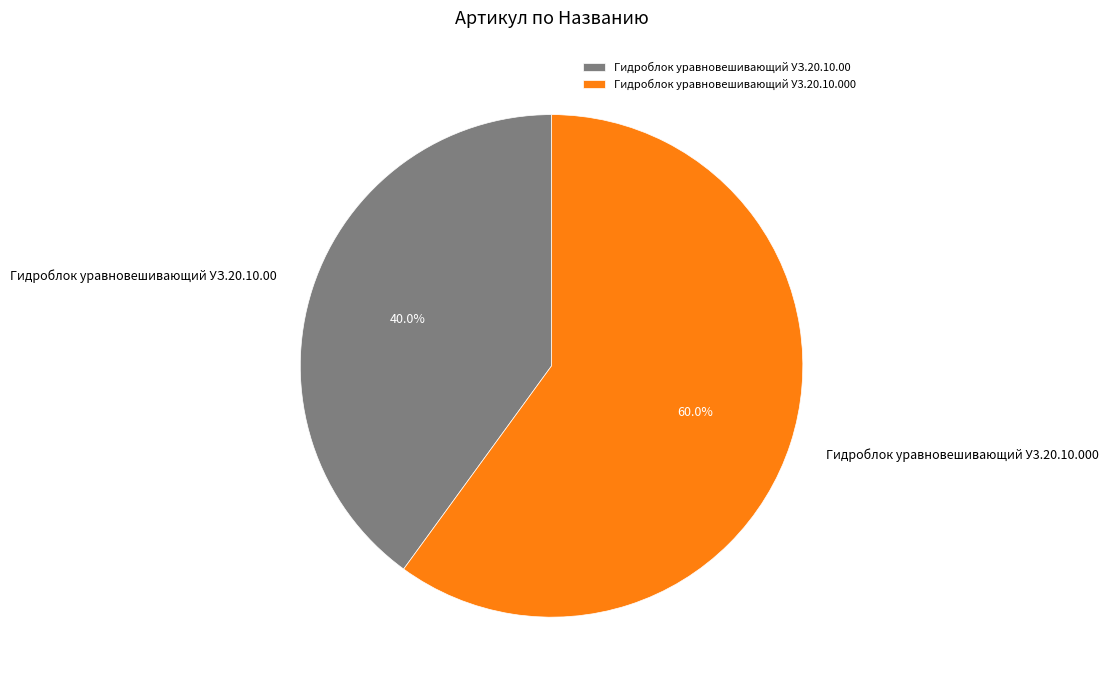

What percentage is NOT represented by Гидроблок уравновешивающий У3.20.10.000?

40.0%